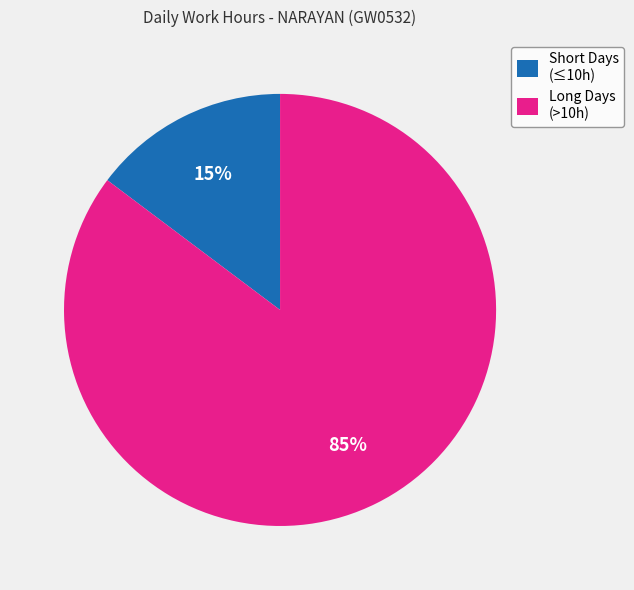

Is the sum of Long Days (>10h) and Short Days (≤10h) greater than half?

Yes